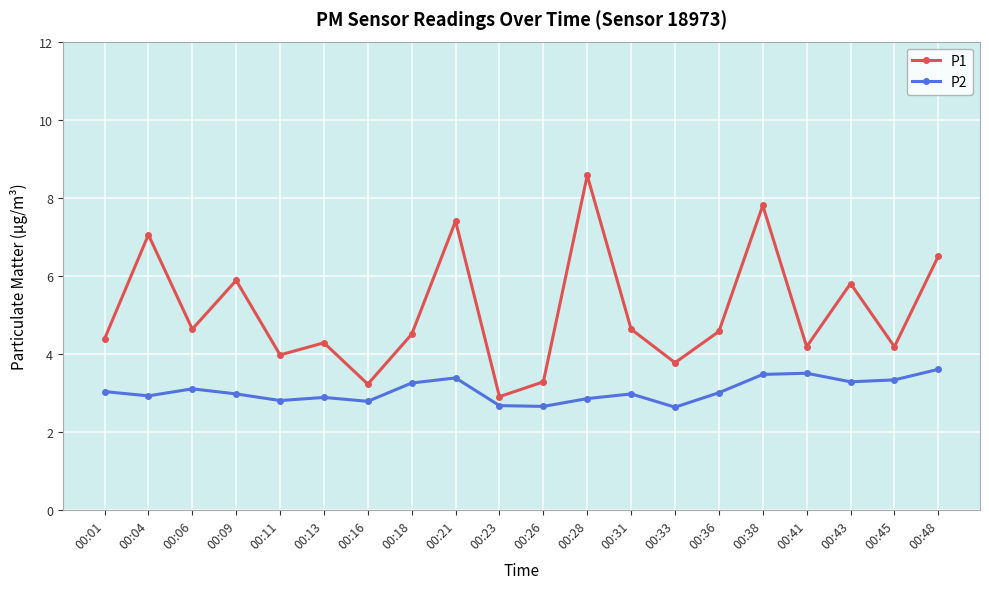

What is the difference between the maximum and minimum values in the P1 series?

5.7